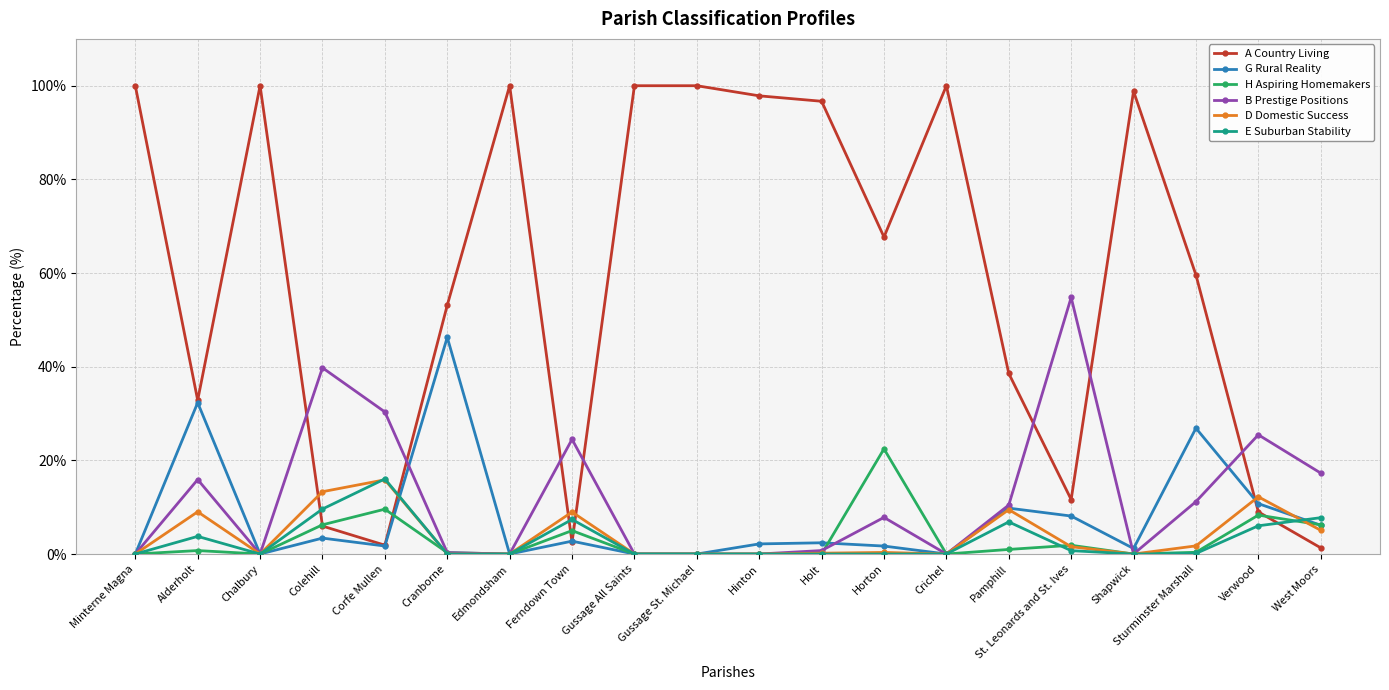

Is it true that A Country Living equals 2.5 at Ferndown Town?

True